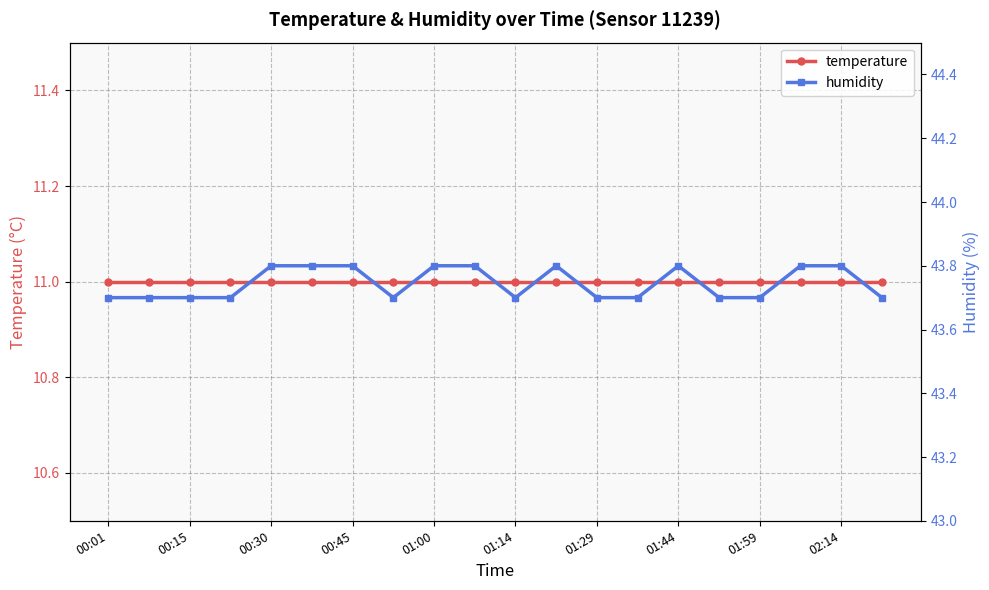

What is the value of the humidity point at the 5th from the left?

43.8